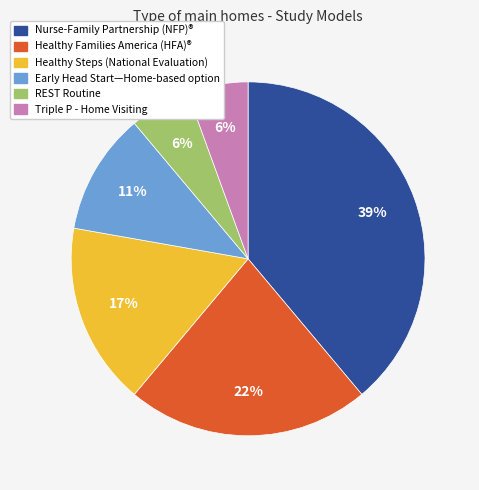

Is the sum of Healthy Families America (HFA)® and Healthy Steps (National Evaluation) greater than half?

No